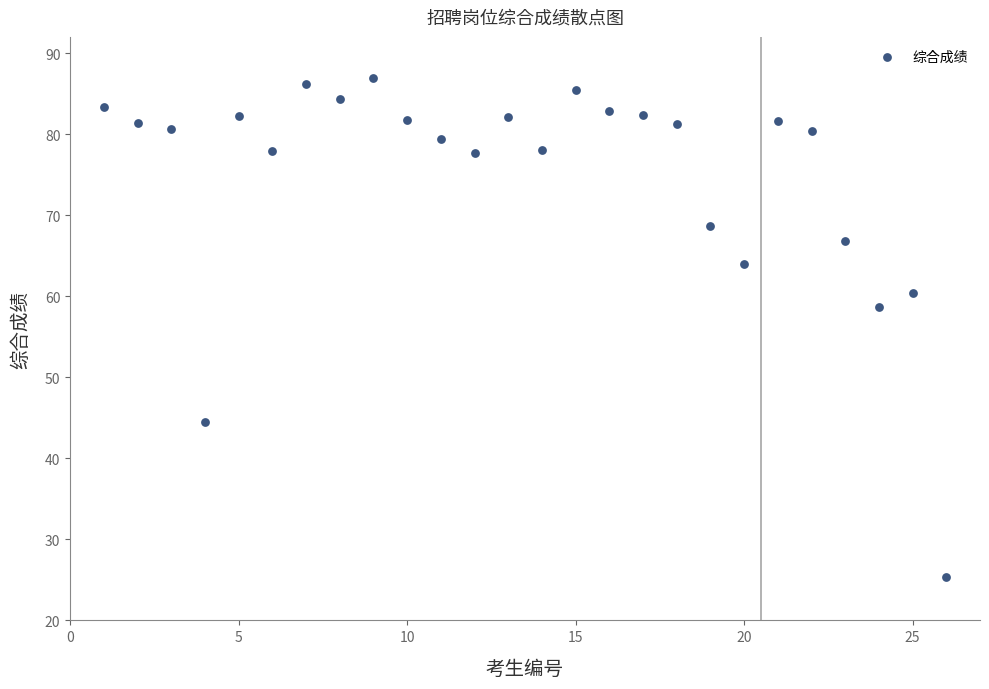

What is the range of Y values (max minus min)?

61.6